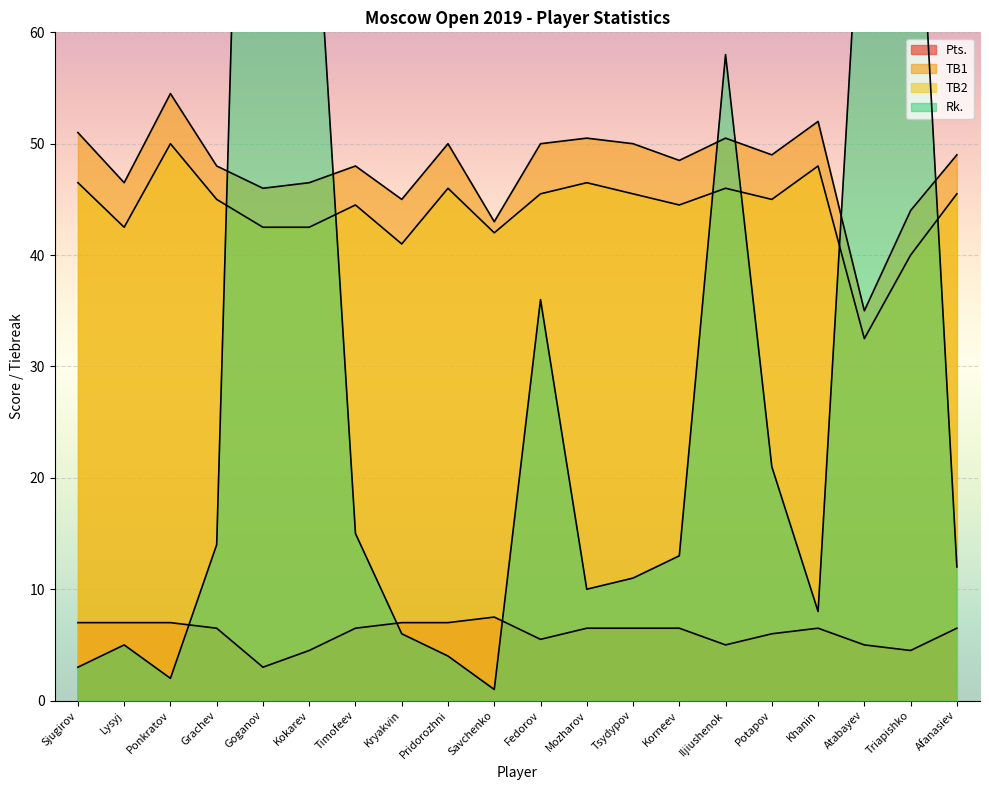

Reading left to right, extract all data points from this chart.

Pts.: 7.0	7.0	7.0	6.5	3.0	4.5	6.5	7.0	7.0	7.5	5.5	6.5	6.5	6.5	5.0	6.0	6.5	5.0	4.5	6.5
TB1: 51.0	46.5	54.5	48.0	46.0	46.5	48.0	45.0	50.0	43.0	50.0	50.5	50.0	48.5	50.5	49.0	52.0	35.0	44.0	49.0
TB2: 46.5	42.5	50.0	45.0	42.5	42.5	44.5	41.0	46.0	42.0	45.5	46.5	45.5	44.5	46.0	45.0	48.0	32.5	40.0	45.5
Rk.: 3.0	5.0	2.0	14.0	158.0	82.0	15.0	6.0	4.0	1.0	36.0	10.0	11.0	13.0	58.0	21.0	8.0	79.0	88.0	12.0